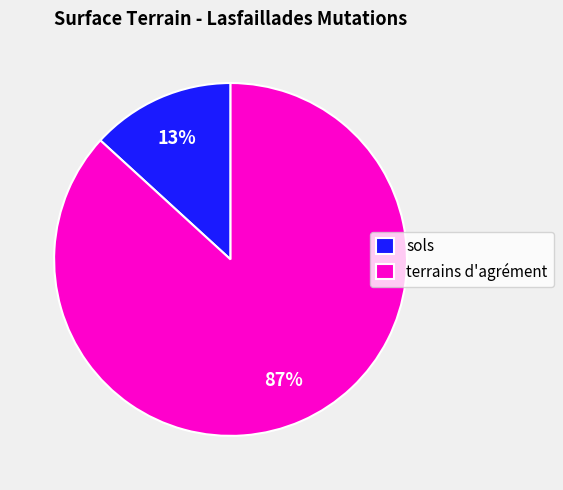

Which slice is the largest?

terrains d'agrément